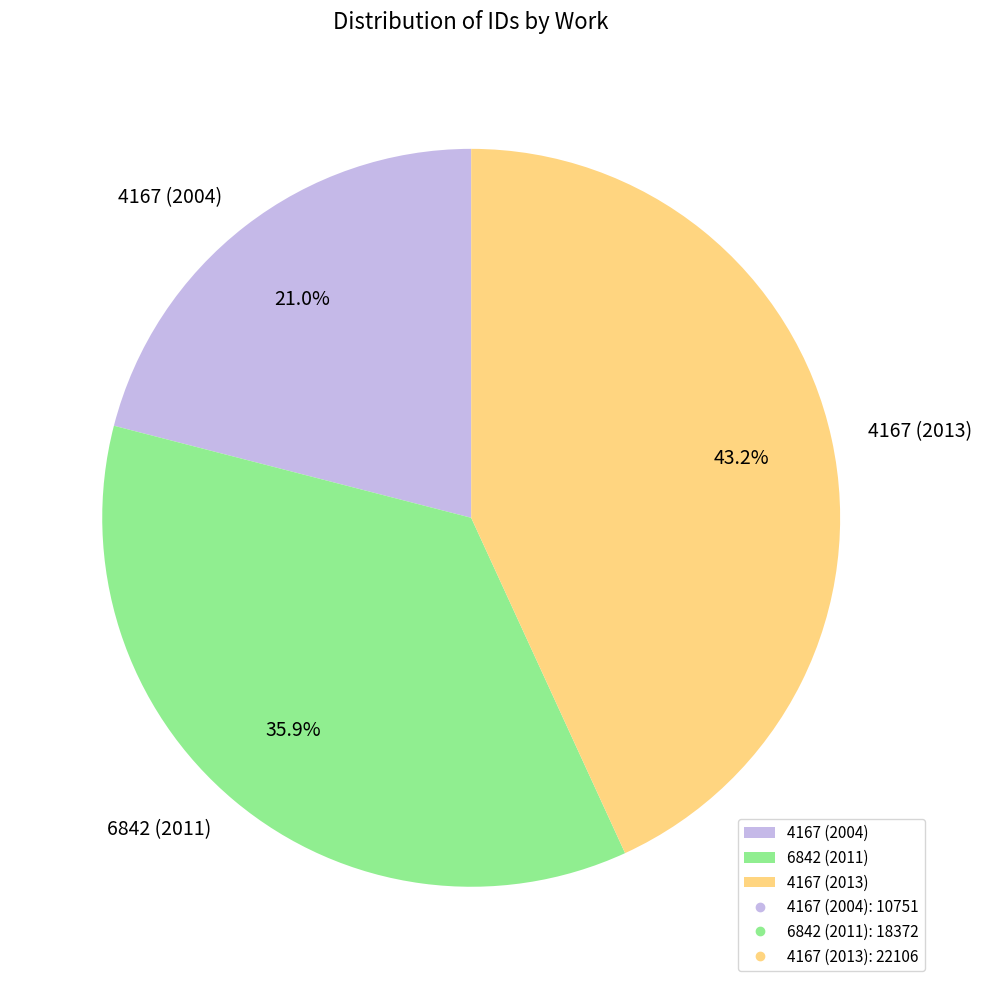

Combined, do 4167 (2013) and 6842 (2011) account for over 50%?

Yes